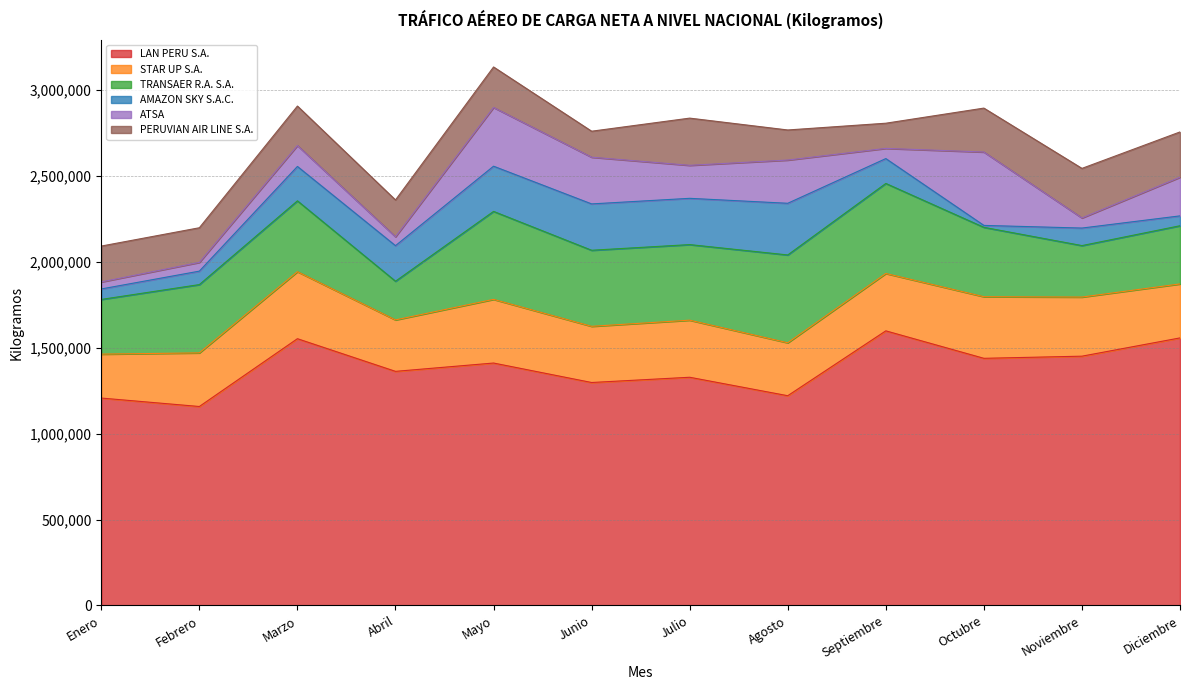

Reading left to right, list all the values displayed in this chart.

LAN PERU S.A.: 1207612	1158445	1553226	1363056	1411538	1298176	1328733	1221240	1598943	1438999	1451477	1557847
STAR UP S.A.: 255771	312238	390164	299561	370723	327161	332373	308296	333966	358698	344234	314266
TRANSAER R.A. S.A.: 318499	397608	412554	225310	512198	442852	440069	511332	524314	404053	299663	338861
AMAZON SKY S.A.C.: 60936	78327	200247	206963	263206	269848	269360	300856	144742	11128	102088	57411
ATSA: 40950	51005	121691	51915	341987	271979	192215	251724	59360	427288	58800	225083
PERUVIAN AIR LINE S.A.: 208845	201636	229963	214295	235725	151322	274790	175071	146550	255721	288592	263693